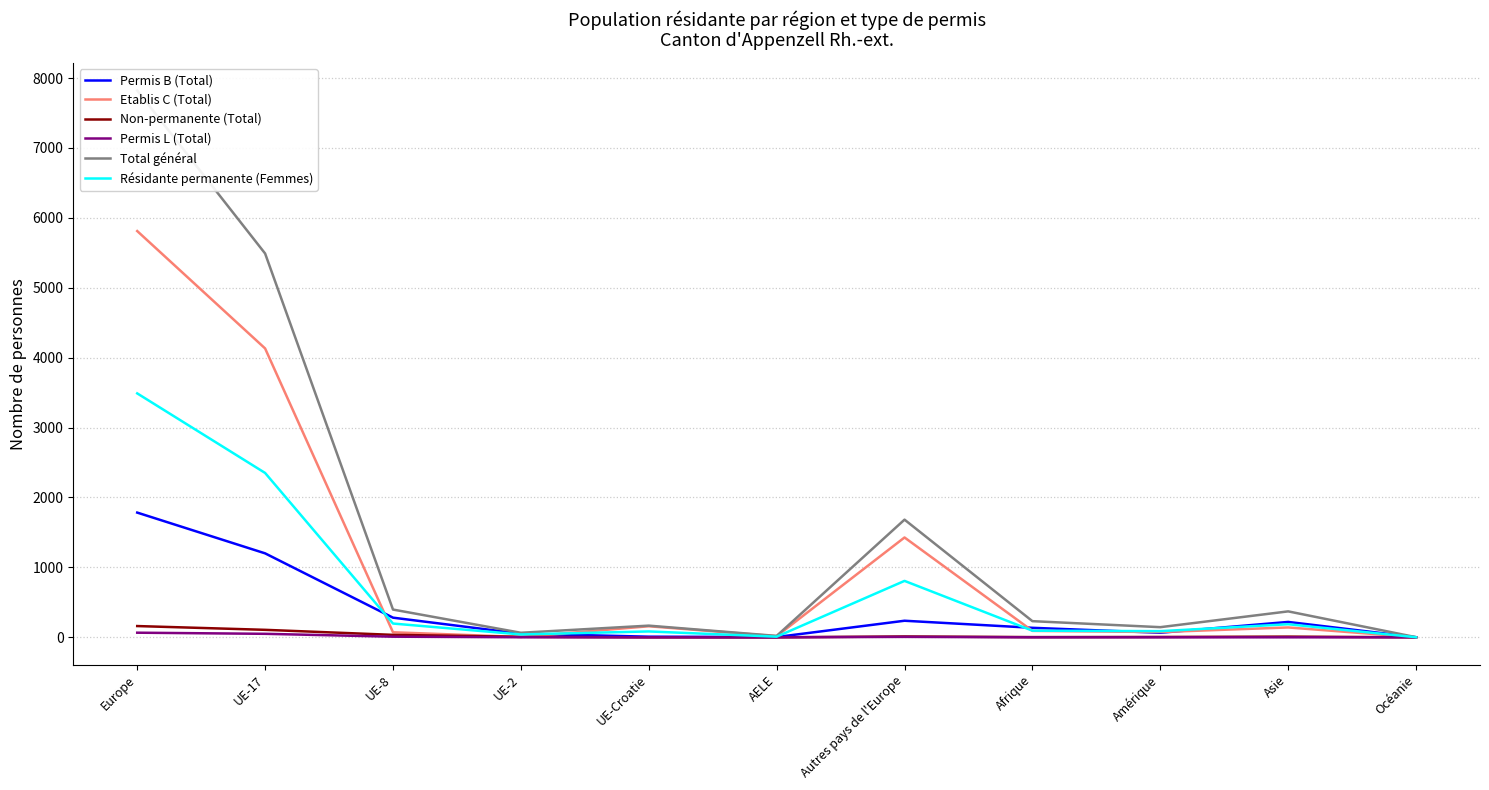

Count the number of categories in the chart.

11